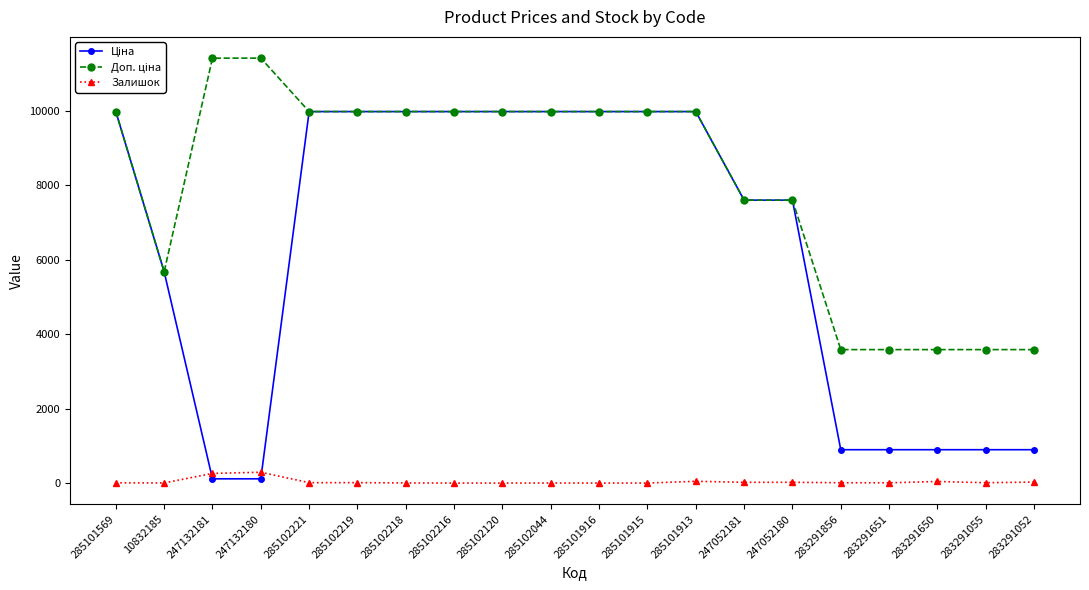

What is the maximum value shown in the chart?

11410.0